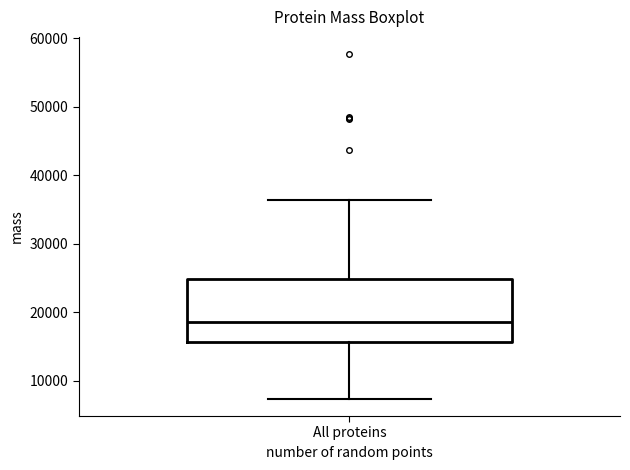

Where is the lower edge of the box for All proteins on the y-axis? The values are not printed on the chart, so give them approximately, as read against the axis.

16000